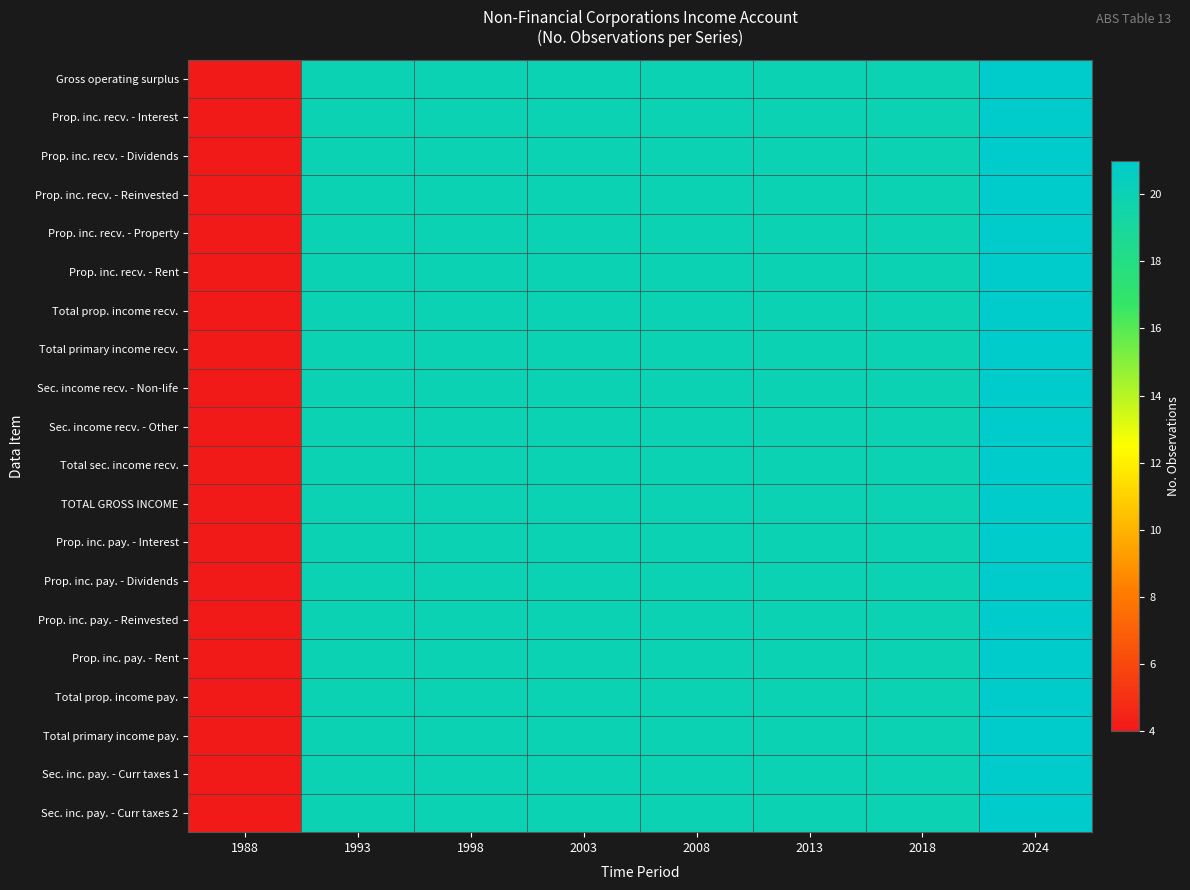

Reading right to left, transcribe all the data shown in this chart.

Gross operating surplus: 2024=21	2018=20	2013=20	2008=20	2003=20	1998=20	1993=20	1988=4
Prop. inc. recv. - Interest: 2024=21	2018=20	2013=20	2008=20	2003=20	1998=20	1993=20	1988=4
Prop. inc. recv. - Dividends: 2024=21	2018=20	2013=20	2008=20	2003=20	1998=20	1993=20	1988=4
Prop. inc. recv. - Reinvested: 2024=21	2018=20	2013=20	2008=20	2003=20	1998=20	1993=20	1988=4
Prop. inc. recv. - Property: 2024=21	2018=20	2013=20	2008=20	2003=20	1998=20	1993=20	1988=4
Prop. inc. recv. - Rent: 2024=21	2018=20	2013=20	2008=20	2003=20	1998=20	1993=20	1988=4
Total prop. income recv.: 2024=21	2018=20	2013=20	2008=20	2003=20	1998=20	1993=20	1988=4
Total primary income recv.: 2024=21	2018=20	2013=20	2008=20	2003=20	1998=20	1993=20	1988=4
Sec. income recv. - Non-life: 2024=21	2018=20	2013=20	2008=20	2003=20	1998=20	1993=20	1988=4
Sec. income recv. - Other: 2024=21	2018=20	2013=20	2008=20	2003=20	1998=20	1993=20	1988=4
Total sec. income recv.: 2024=21	2018=20	2013=20	2008=20	2003=20	1998=20	1993=20	1988=4
TOTAL GROSS INCOME: 2024=21	2018=20	2013=20	2008=20	2003=20	1998=20	1993=20	1988=4
Prop. inc. pay. - Interest: 2024=21	2018=20	2013=20	2008=20	2003=20	1998=20	1993=20	1988=4
Prop. inc. pay. - Dividends: 2024=21	2018=20	2013=20	2008=20	2003=20	1998=20	1993=20	1988=4
Prop. inc. pay. - Reinvested: 2024=21	2018=20	2013=20	2008=20	2003=20	1998=20	1993=20	1988=4
Prop. inc. pay. - Rent: 2024=21	2018=20	2013=20	2008=20	2003=20	1998=20	1993=20	1988=4
Total prop. income pay.: 2024=21	2018=20	2013=20	2008=20	2003=20	1998=20	1993=20	1988=4
Total primary income pay.: 2024=21	2018=20	2013=20	2008=20	2003=20	1998=20	1993=20	1988=4
Sec. inc. pay. - Curr taxes 1: 2024=21	2018=20	2013=20	2008=20	2003=20	1998=20	1993=20	1988=4
Sec. inc. pay. - Curr taxes 2: 2024=21	2018=20	2013=20	2008=20	2003=20	1998=20	1993=20	1988=4